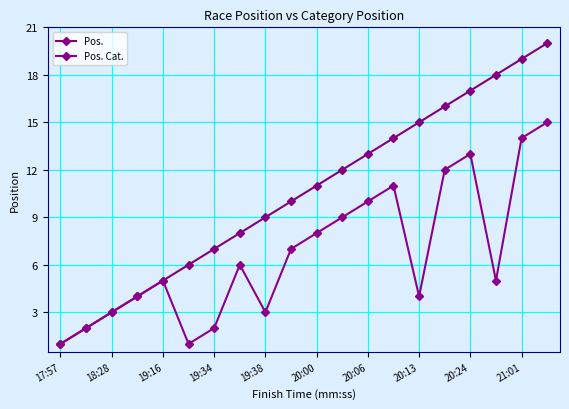

True or false: Pos. Cat. and Pos. cross at least once.

False